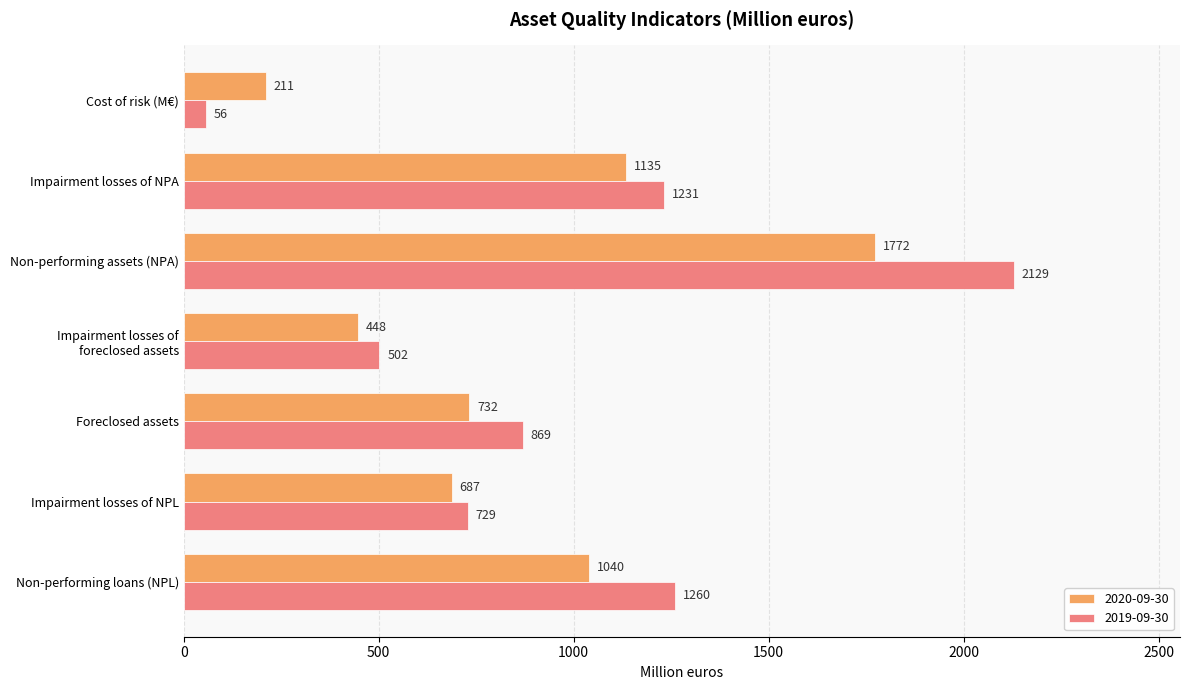

Which series has the widest spread of values?

2019-09-30